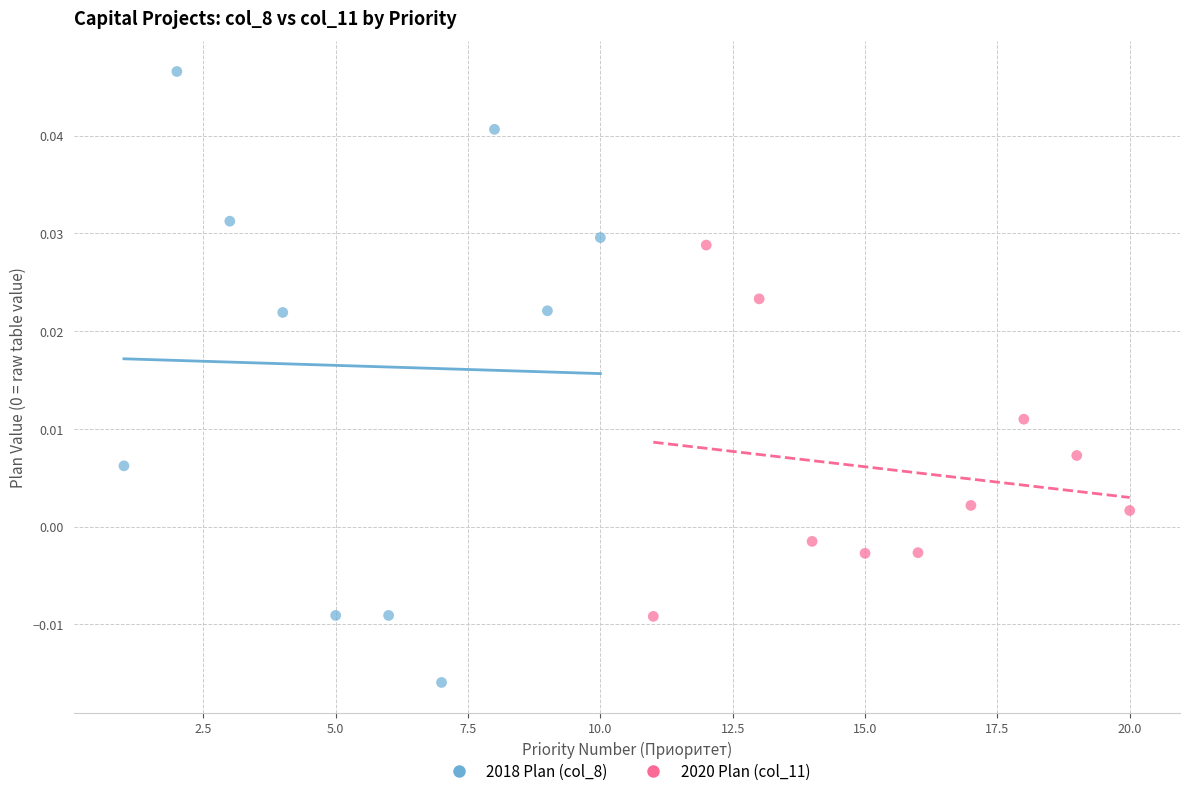

Which series has the largest Y range (max minus min)?

2018 Plan (col_8)